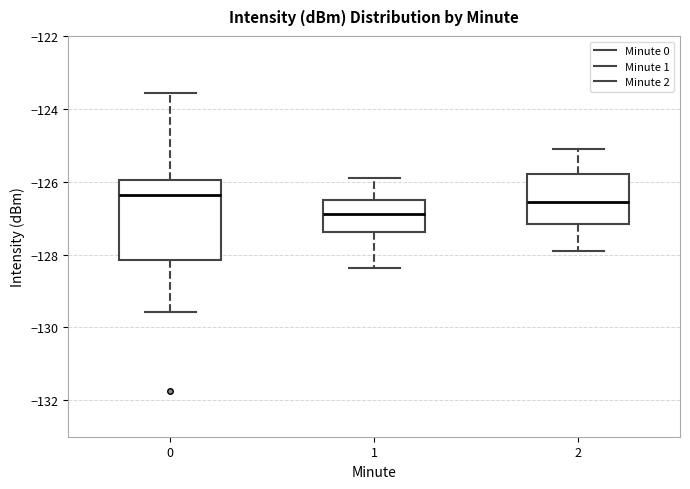

Comparing the boxes themselves (not the whiskers), which one is the tallest?

0